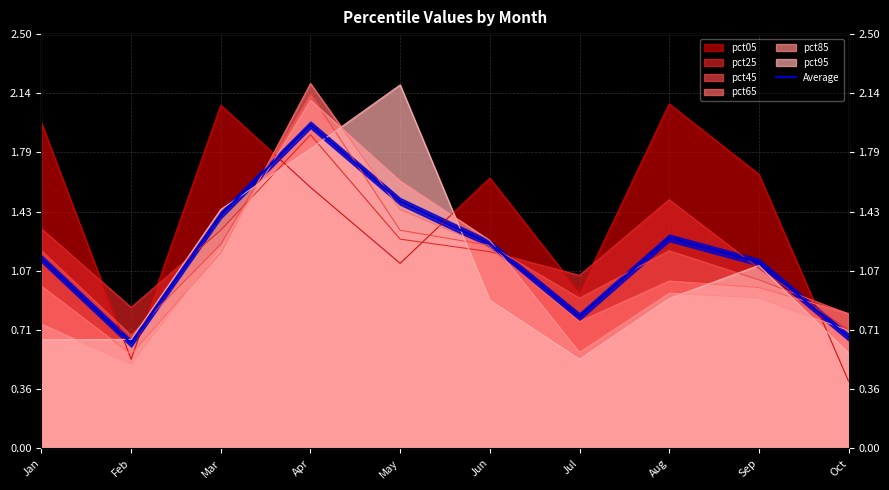

What is the average value?

1.2